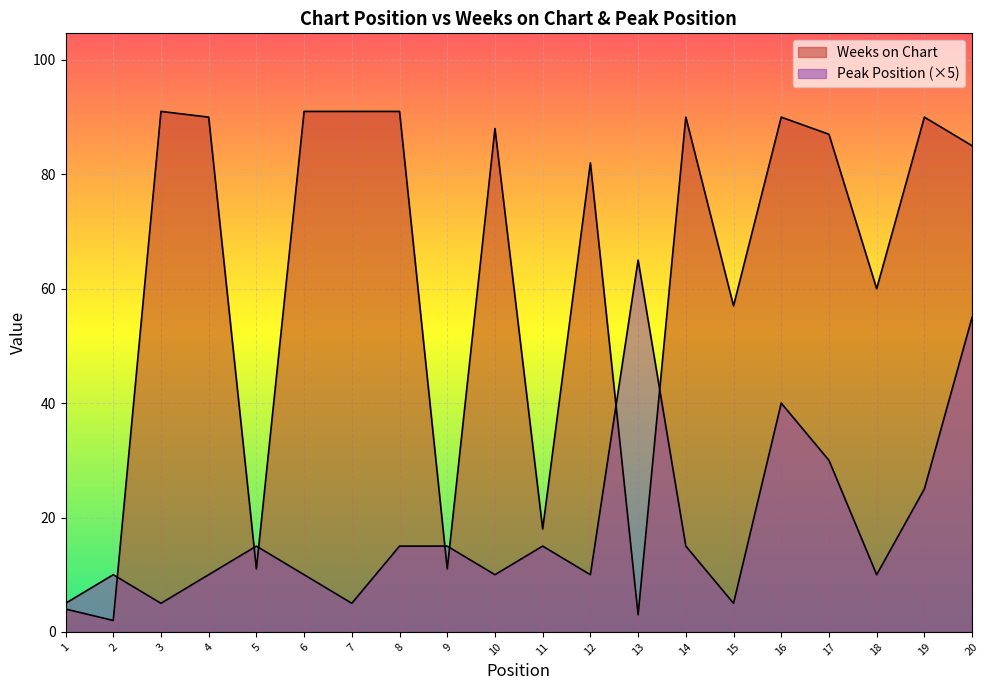

At which label does Peak Position first exceed 15?

13